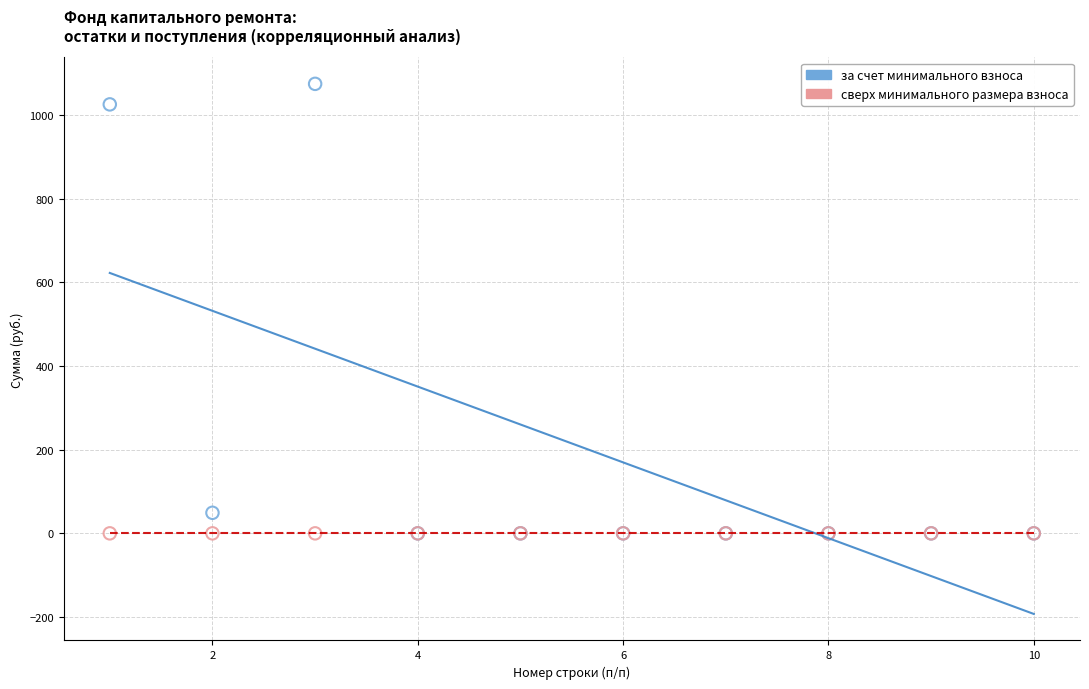

Which series reaches the maximum Y coordinate?

за счет минимального взноса